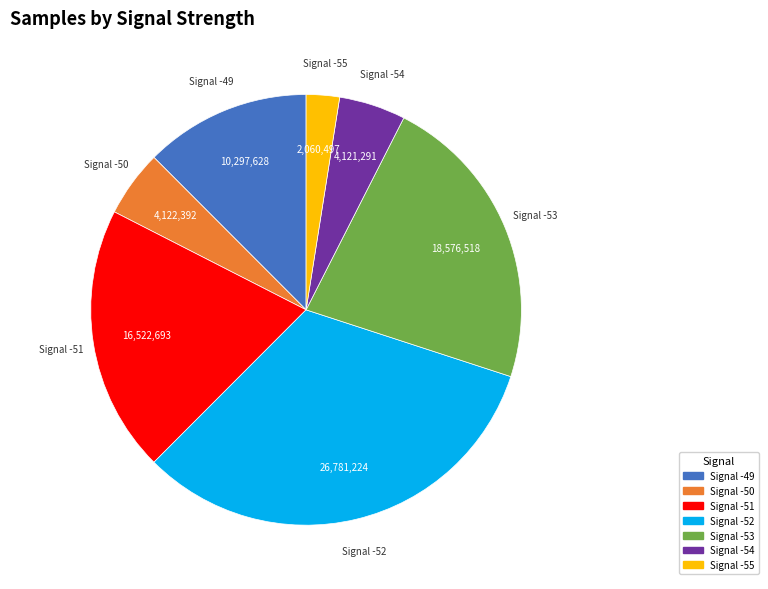

Does any single category account for the majority?

No